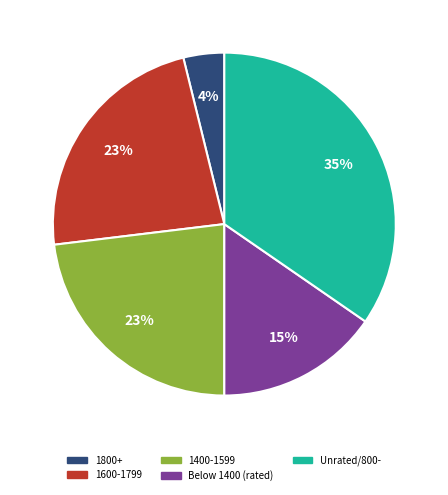

To the nearest percent, what is the difference between the largest and smallest slice percentages?

31%